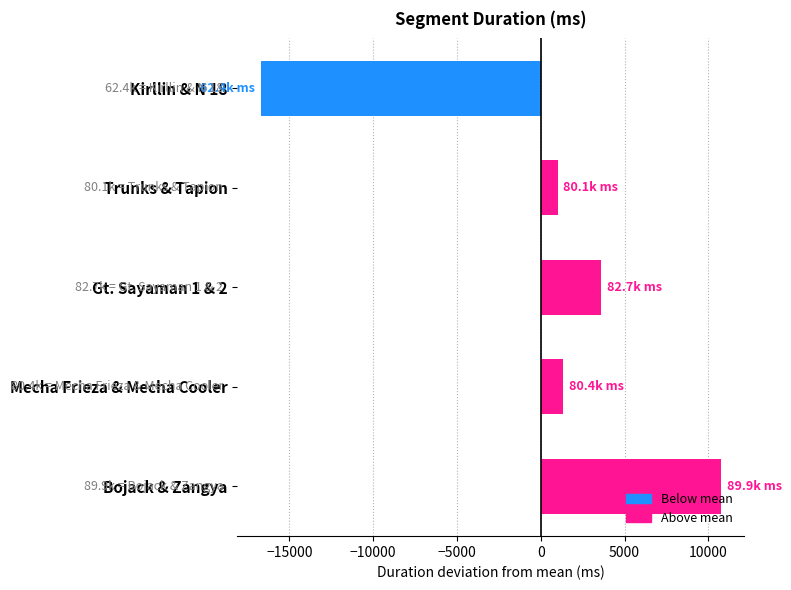

What is the difference between the second highest and second lowest values?

2617.0